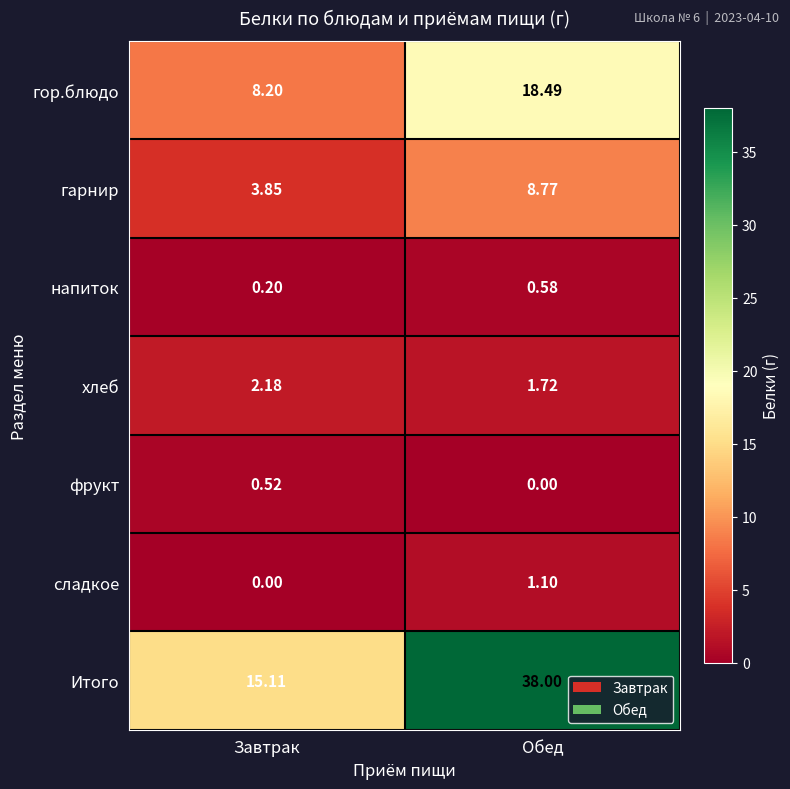

At which label does гарнир first exceed 8?

Обед